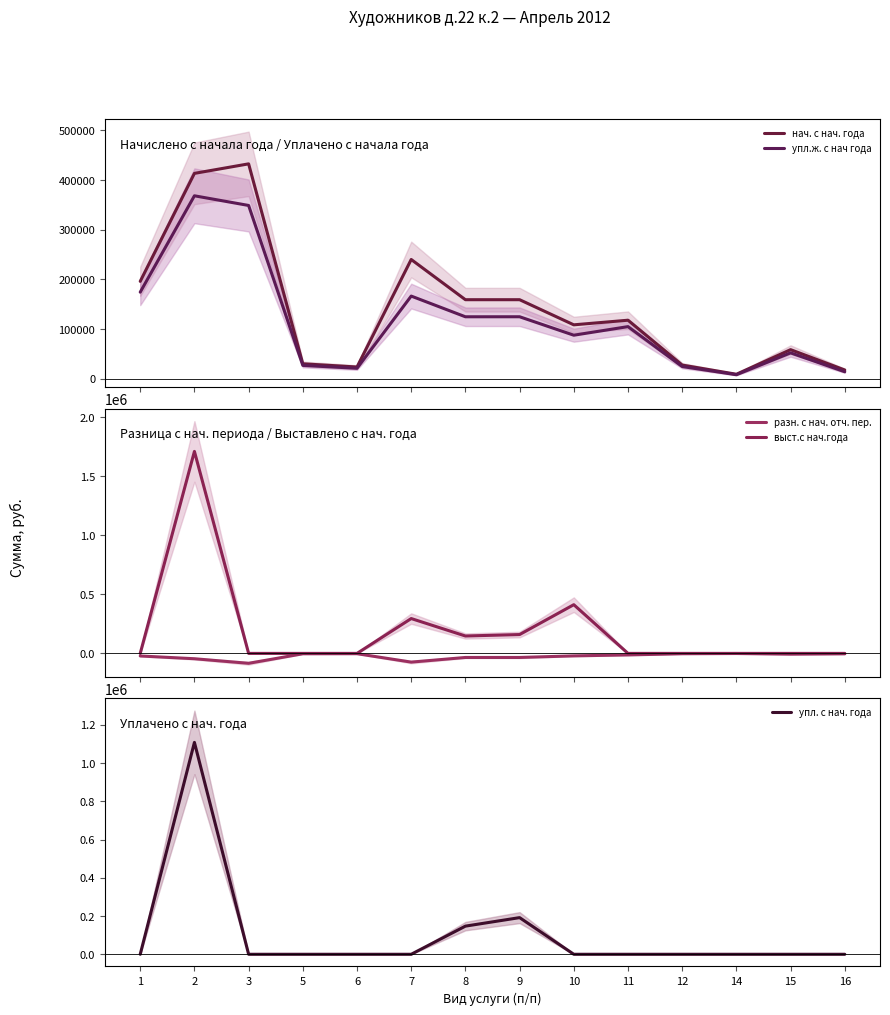

What is the difference between the second highest and second lowest values in the нач. с нач. года series?

396085.0